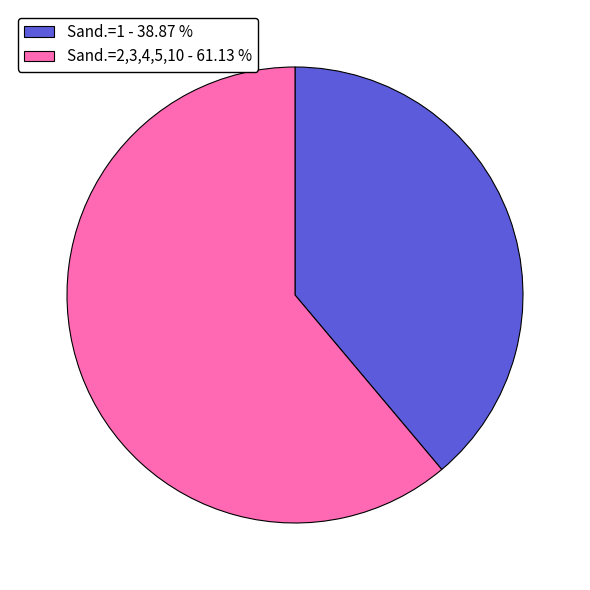

Which has a higher value, Sand.=2,3,4,5,10 - 61.13 % or Sand.=1 - 38.87 %?

Sand.=2,3,4,5,10 - 61.13 %